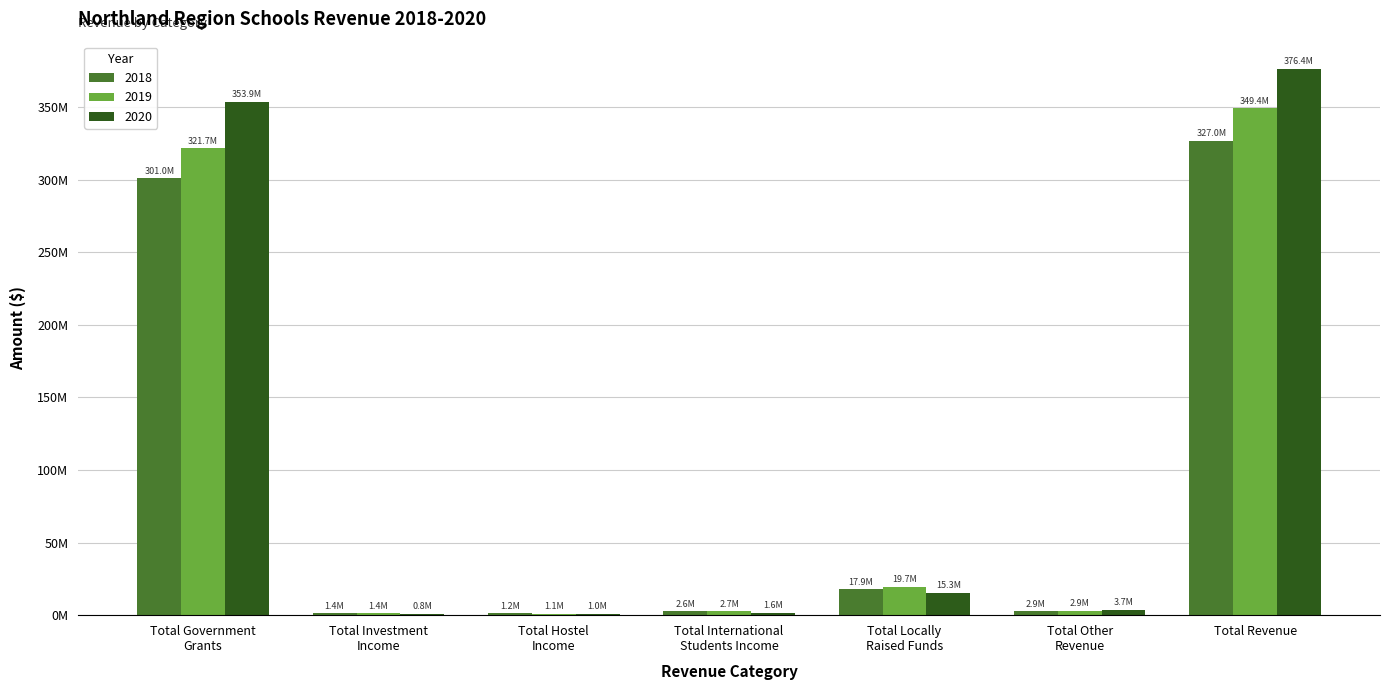

What are all the series names shown in the legend?

2018, 2019, 2020